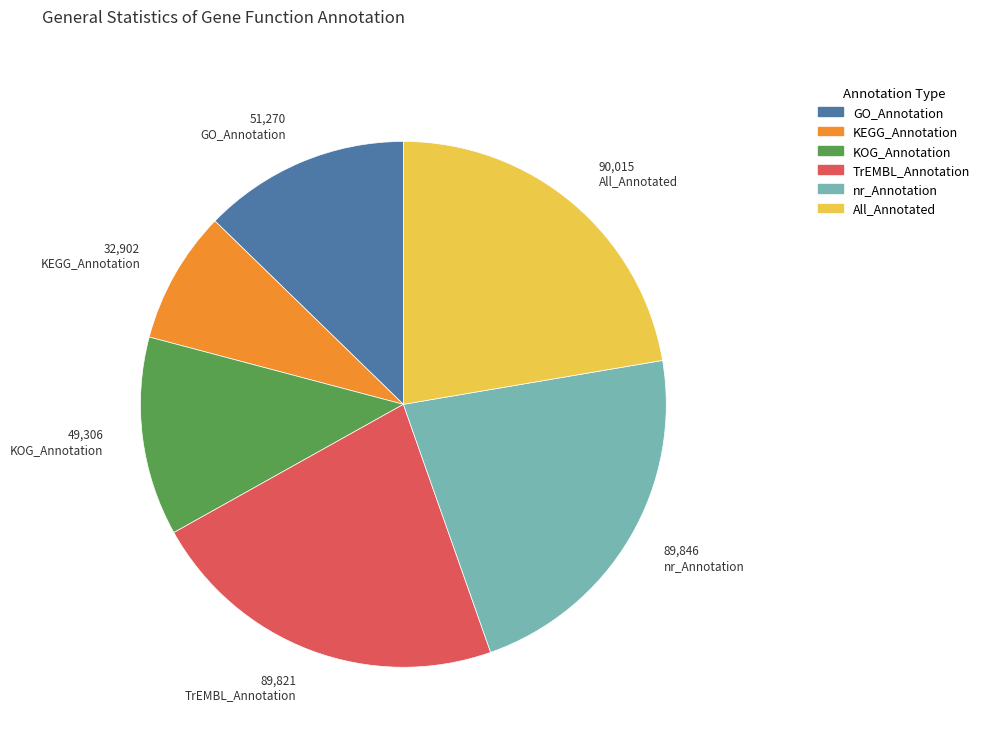

How many segments does this pie chart have?

6